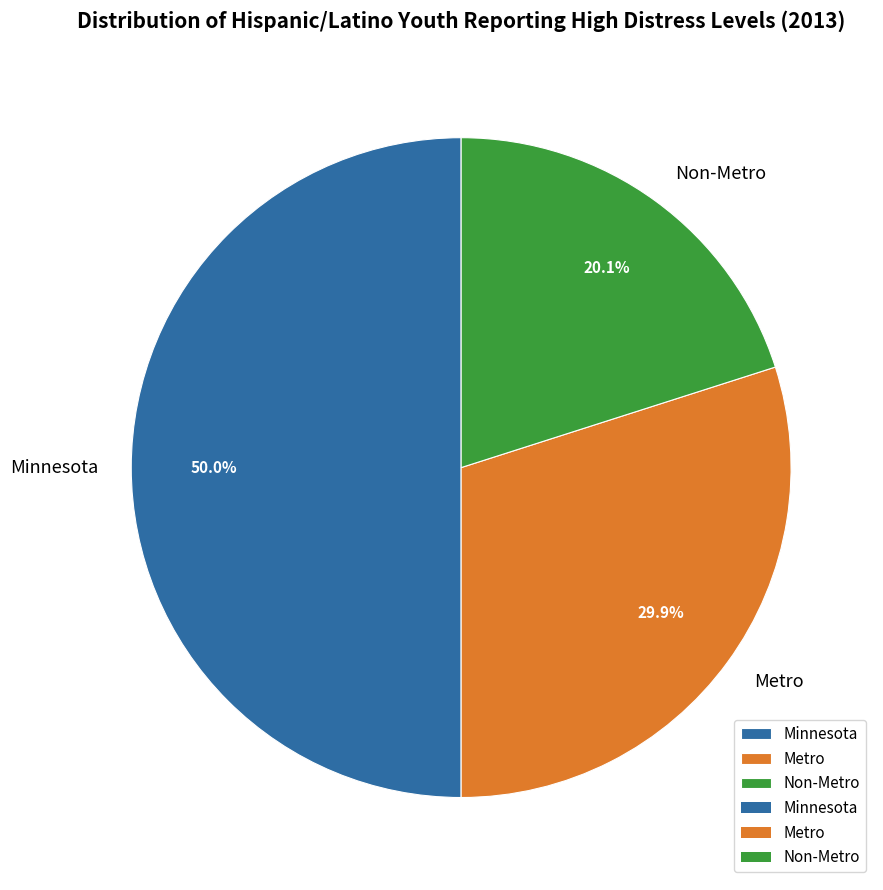

How much of the chart is everything except Metro?

70.1%